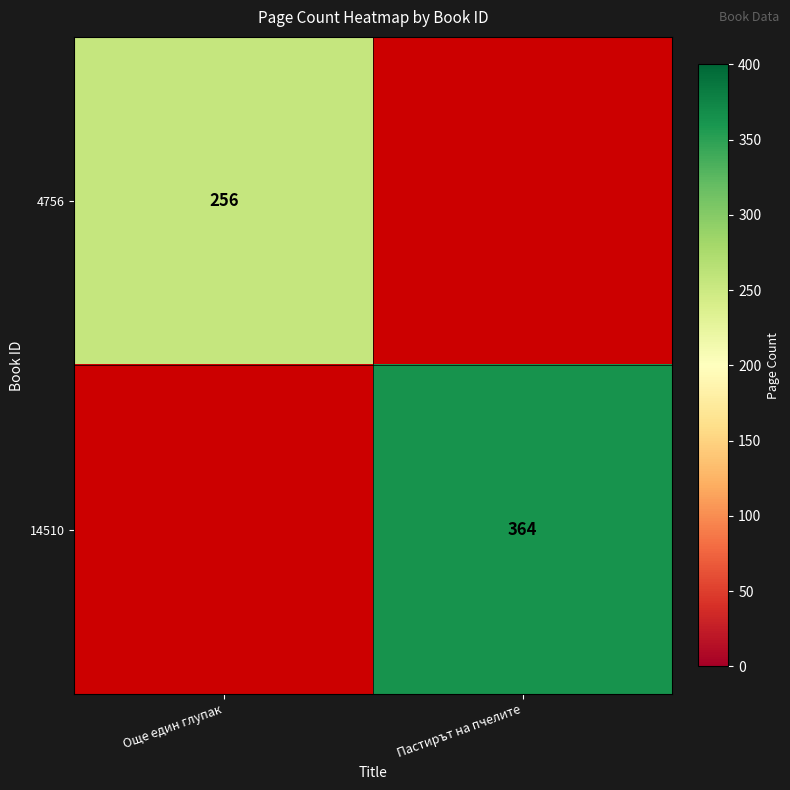

What is the smallest value displayed?

256.0